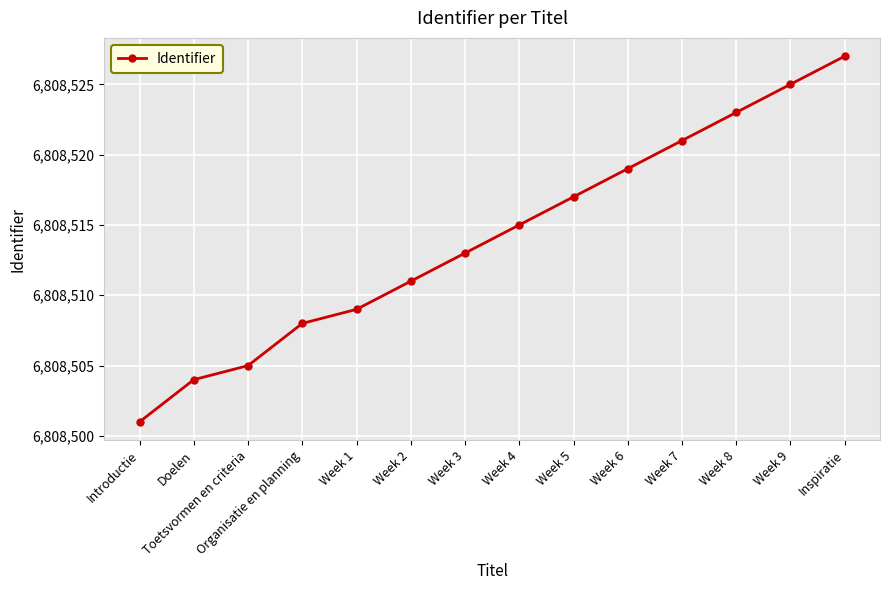

Reading right to left, list all the values displayed in this chart.

6808527	6808525	6808523	6808521	6808519	6808517	6808515	6808513	6808511	6808509	6808508	6808505	6808504	6808501